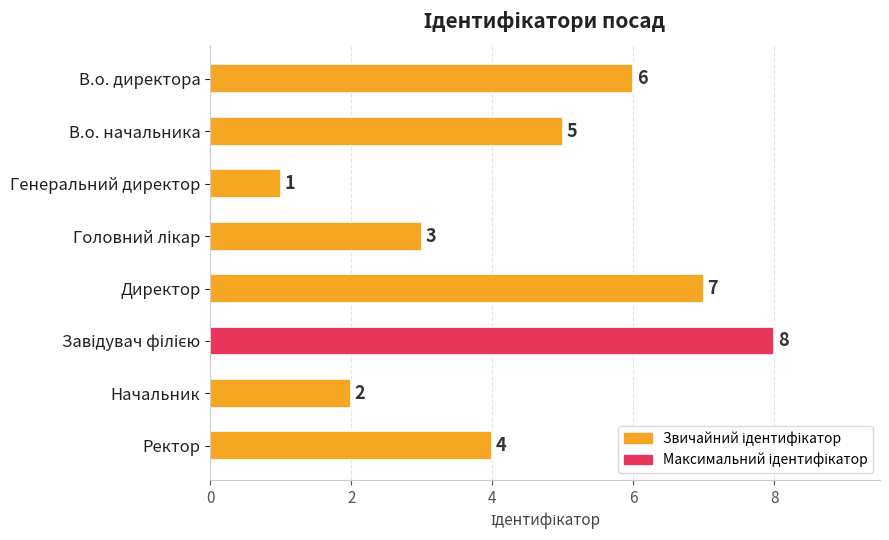

The value at В.о. директора is 3. True or false?

False